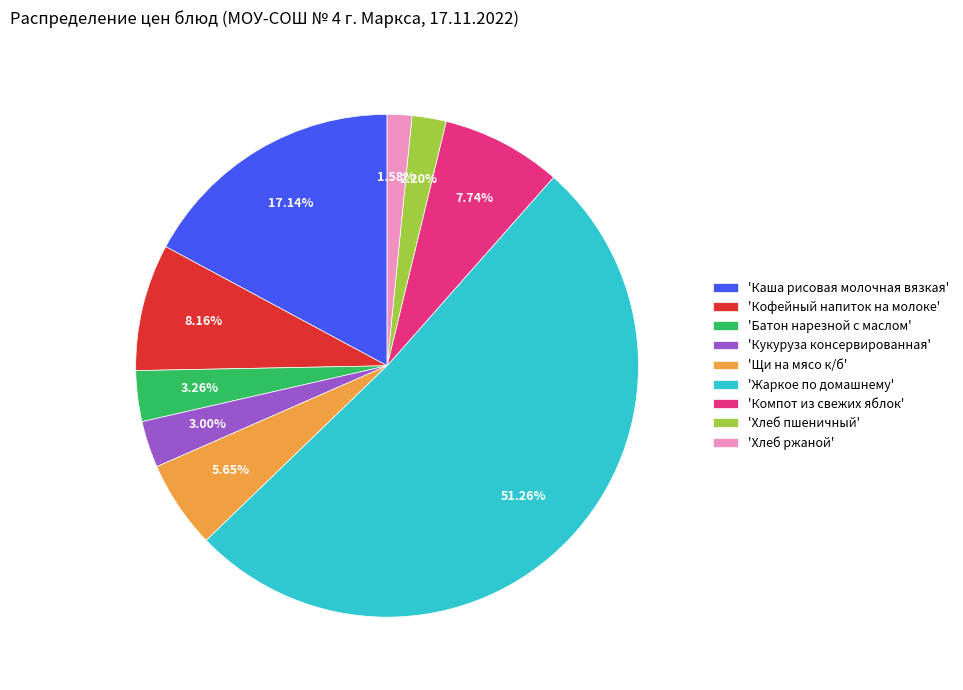

Between 'Хлеб ржаной' and 'Щи на мясо к/б', which is larger?

'Щи на мясо к/б'